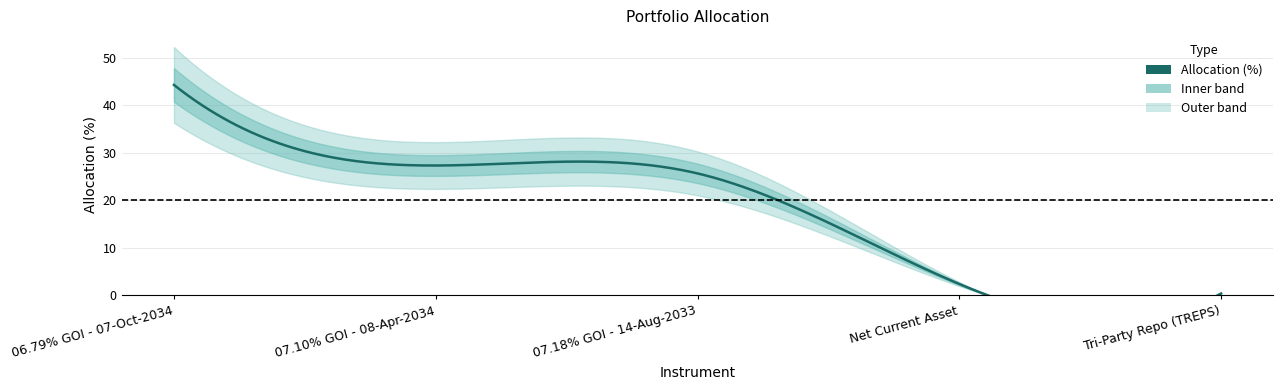

True or false: the data shows 27.3 at 07.10% GOI - 08-Apr-2034.

True